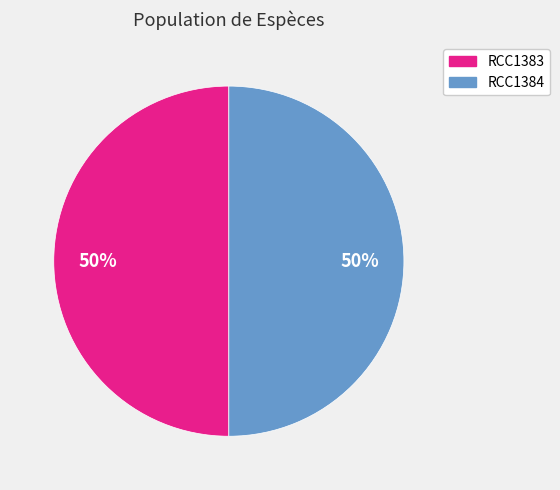

What percentage is the RCC1384 slice, to the nearest percent?

50%